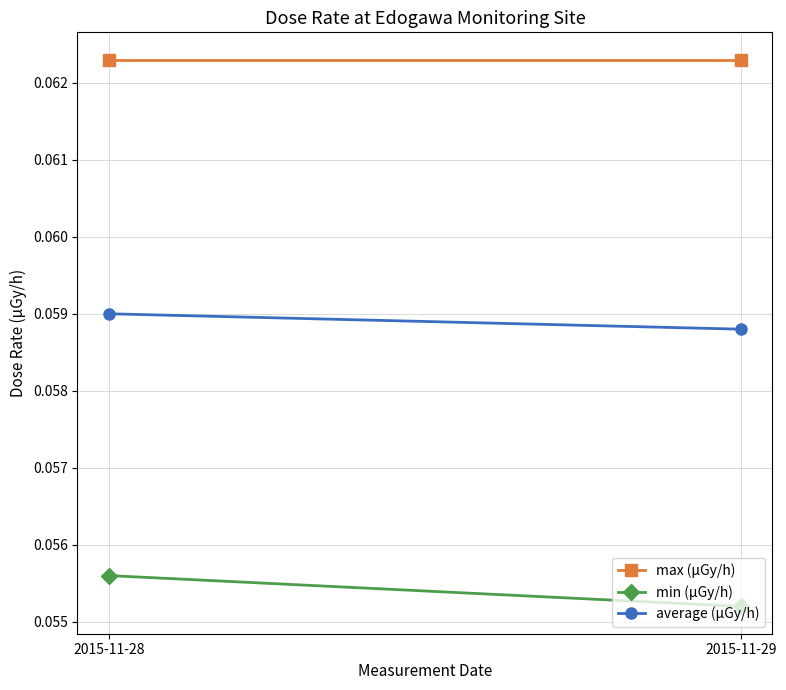

What is the value of the average (μGy/h) point at the 2nd from the left?

0.1